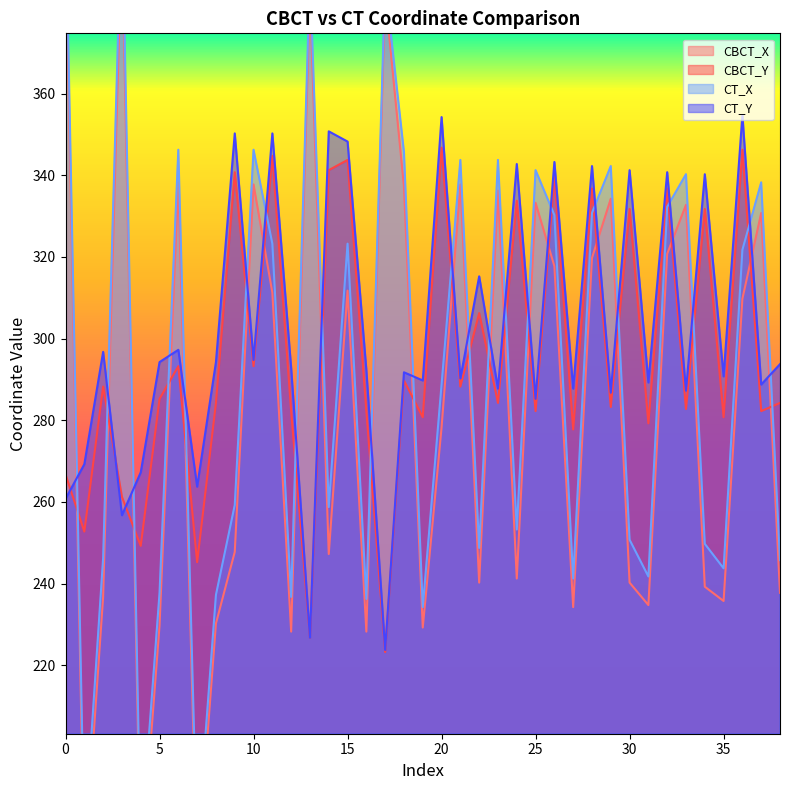

At how many categories does at least one series exceed 322?

25